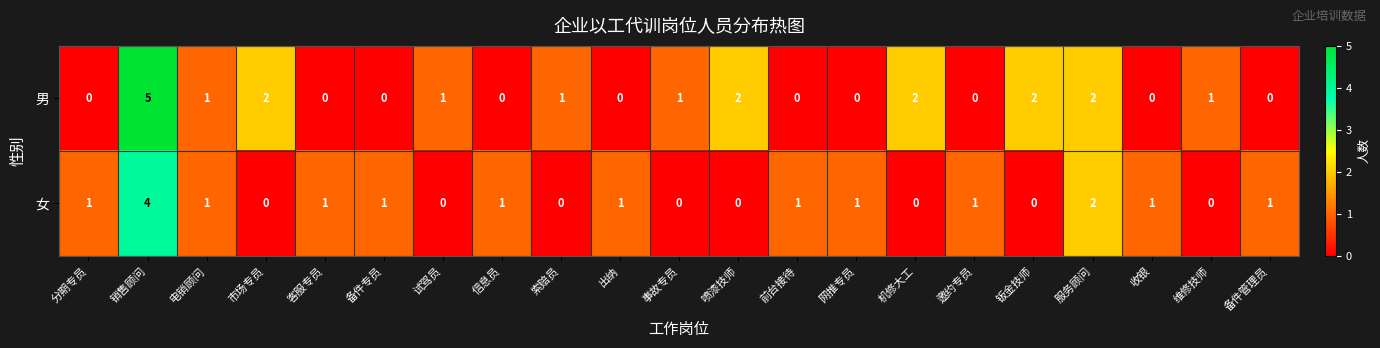

At which label does 女 reach its peak?

销售顾问